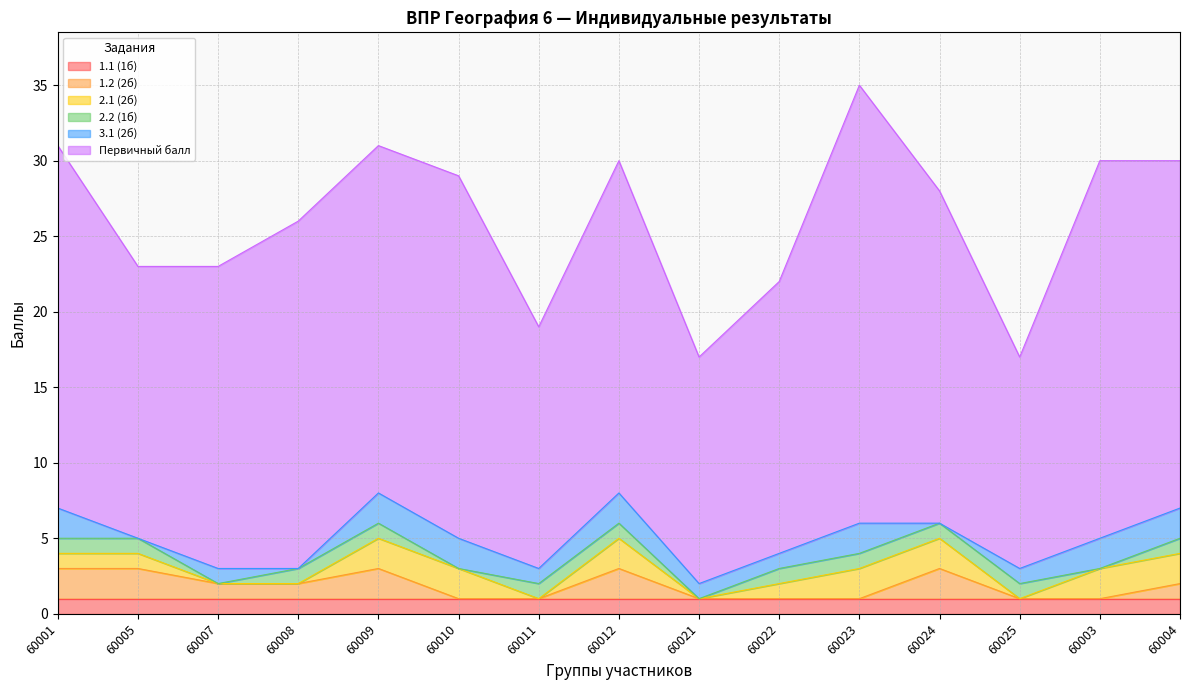

True or false: 2.2 (1б) has more than 0 interior local peaks.

False